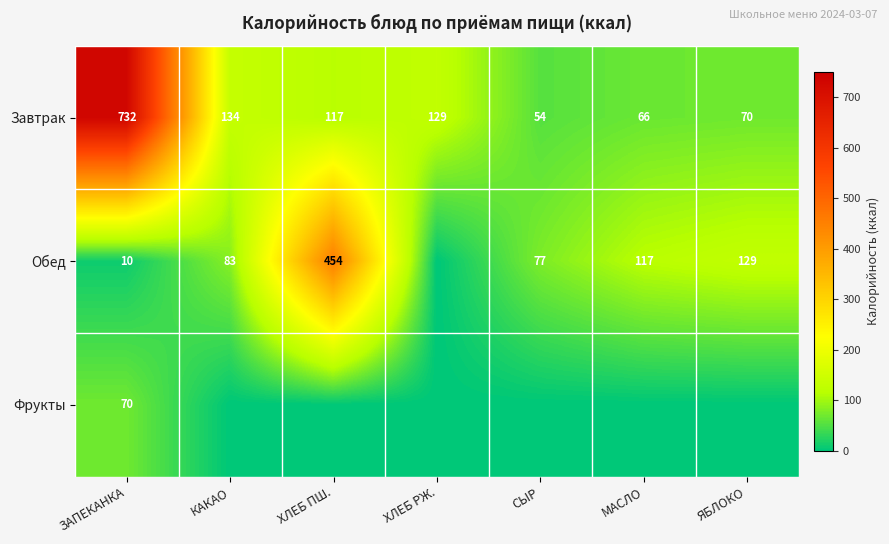

What is the difference between the maximum and second lowest values in the Завтрак series?

666